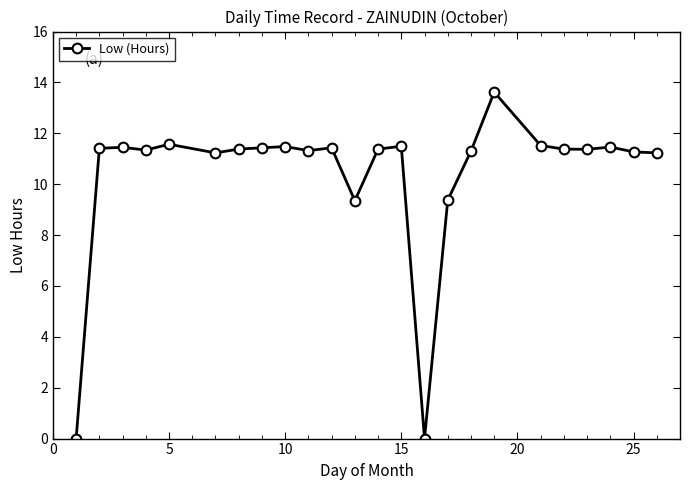

What is the difference between the maximum and minimum values?

13.6